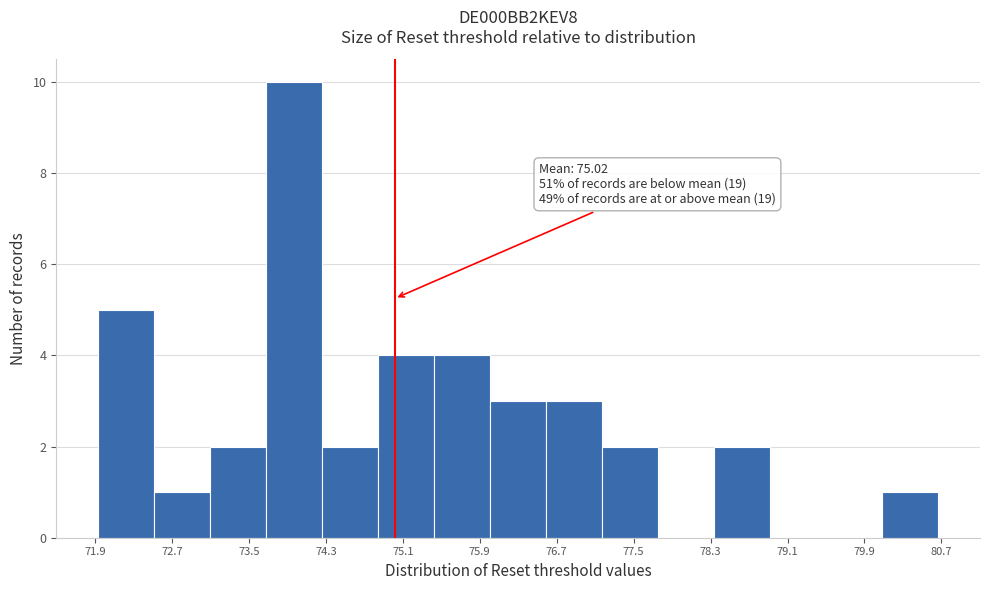

Over which range of the x-axis is the bar tallest?

73.7 to 74.3